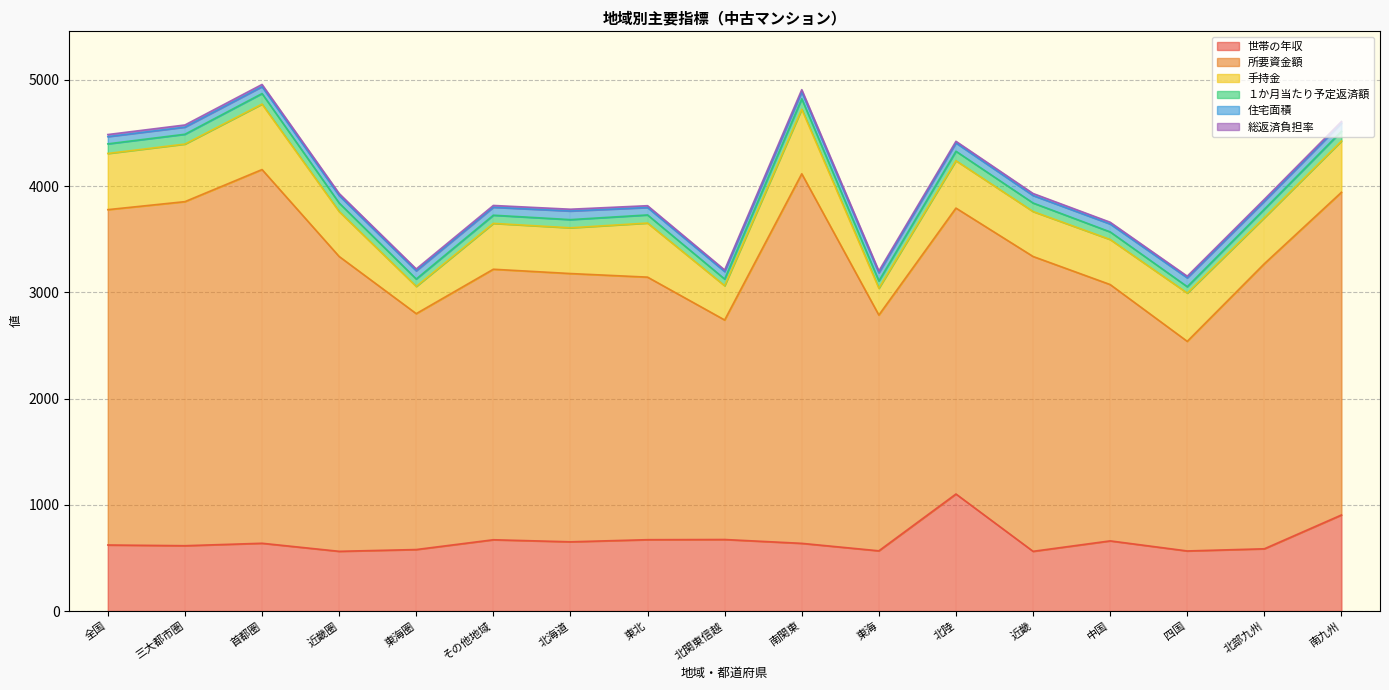

What is the total value across all series at 三大都市圏?

4575.5